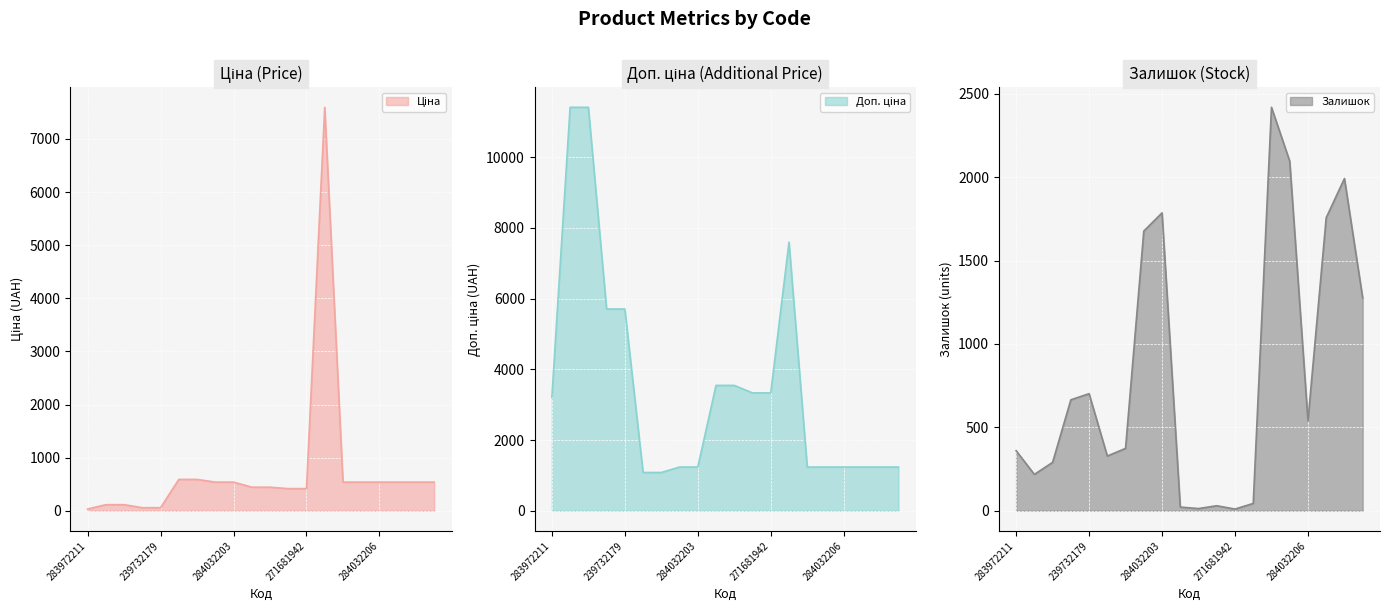

At which category does Ціна reach its first local peak?

284392211